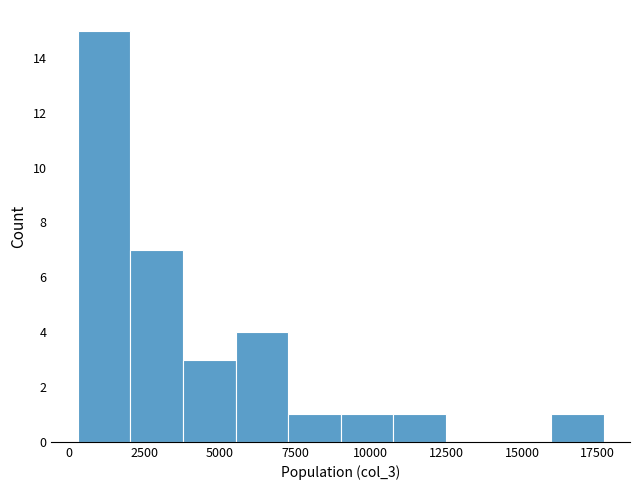

Read against the x-axis, roughly where is the centre of the tallest bar?

1000